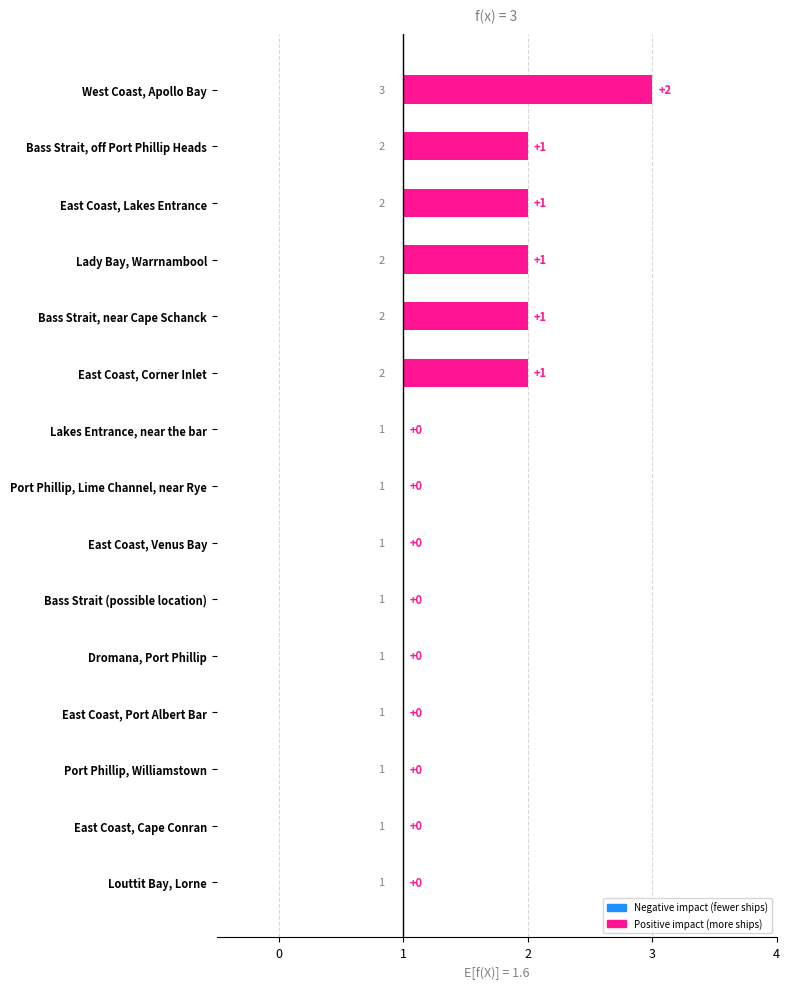

How many bars are there in total?

15